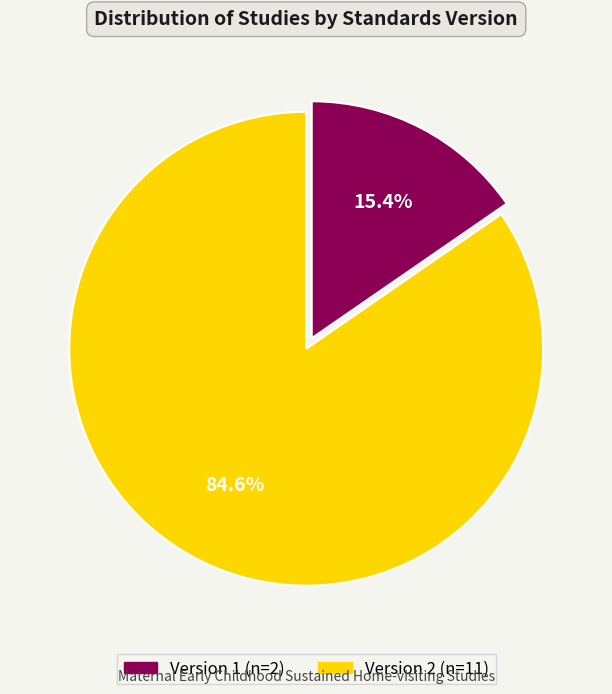

What is the largest slice in the pie chart?

Version 2